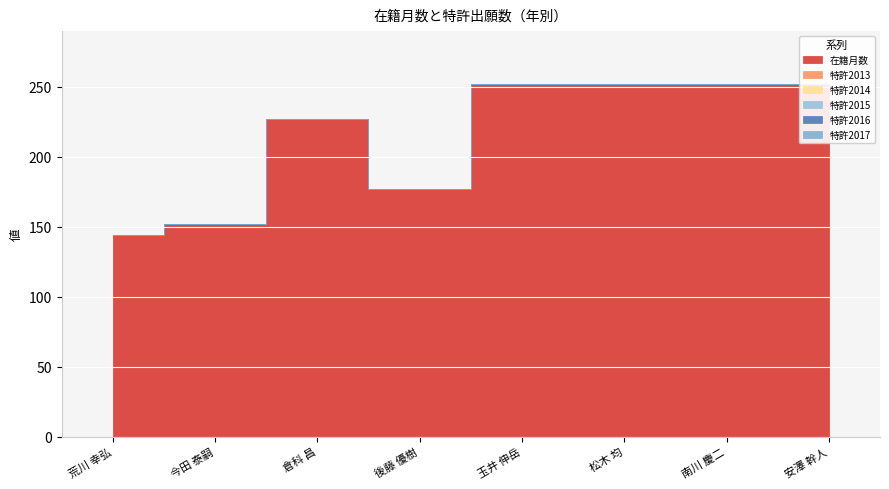

Between 松木 均 and 南川 慶二, which series saw the biggest shift?

在籍月数